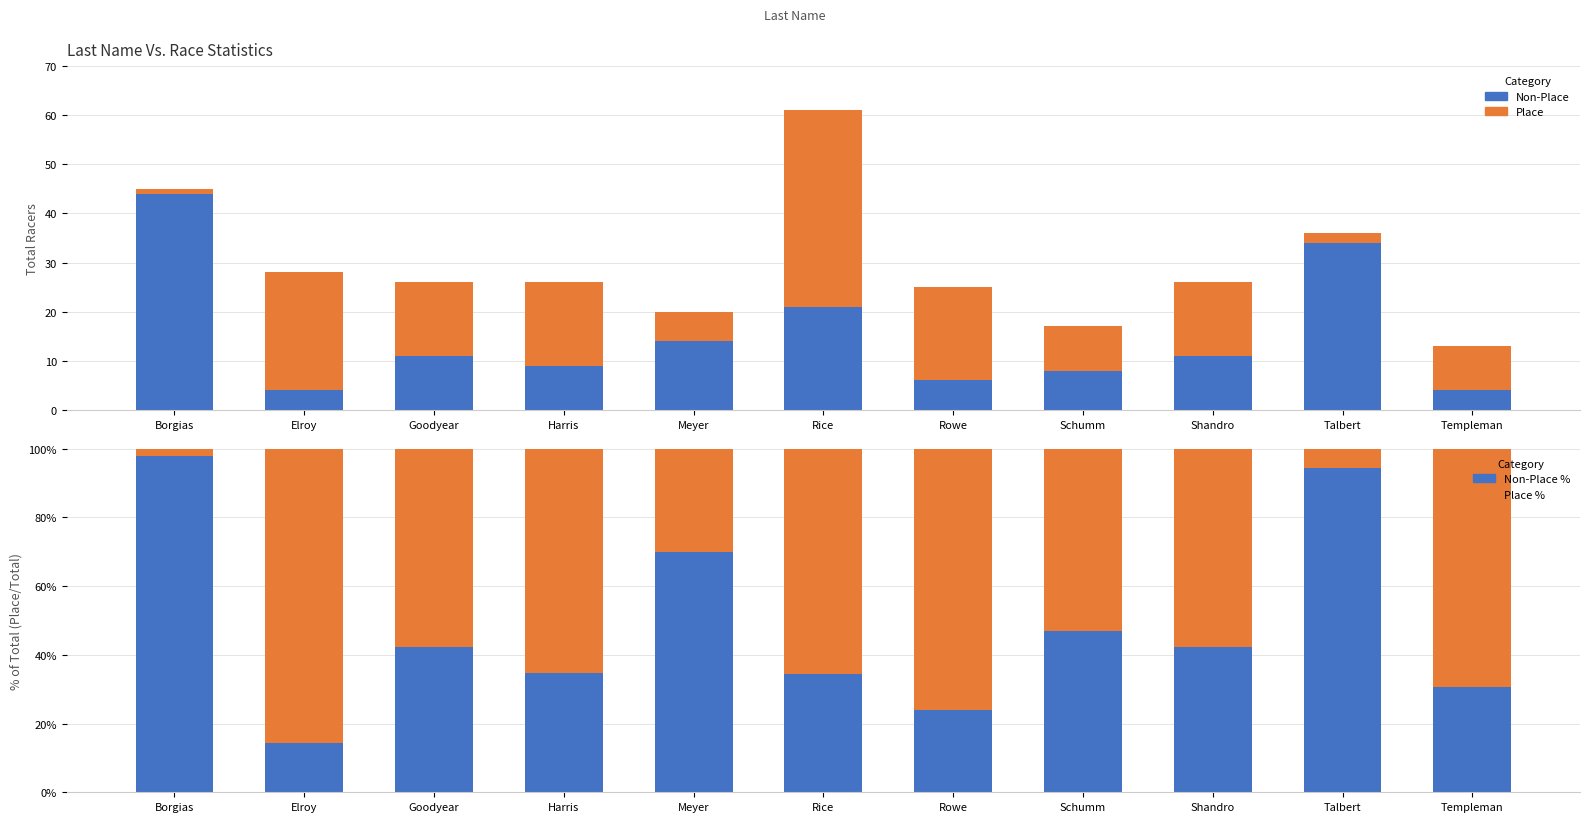

What is the difference between the maximum and minimum values in the Place series?

39.0